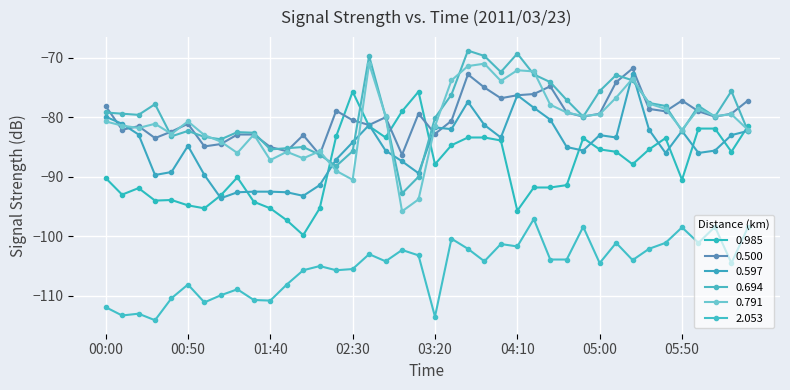

Reading left to right, list all the values displayed in this chart.

0.985: 00:00=-90.2	00:10=-93.0	00:20=-91.9	00:30=-94.0	00:40=-93.9	00:50=-94.8	01:00=-95.3	01:10=-93.1	01:20=-90.1	01:30=-94.2	01:40=-95.3	01:50=-97.3	02:00=-99.8	02:10=-95.3	02:20=-83.2	02:30=-75.7	02:40=-81.5	02:50=-83.4	03:00=-79.0	03:10=-75.7	03:20=-87.9	03:30=-84.7	03:40=-83.4	03:50=-83.4	04:00=-83.9	04:10=-95.7	04:20=-91.8	04:30=-91.8	04:40=-91.4	04:50=-83.5	05:00=-85.4	05:10=-85.8	05:20=-87.9	05:30=-85.4	05:40=-83.5	05:50=-90.5	06:00=-81.9	06:10=-81.9	06:20=-85.8	06:30=-81.5
0.500: 00:00=-78.1	00:10=-82.1	00:20=-81.5	00:30=-83.5	00:40=-82.4	00:50=-81.1	01:00=-84.9	01:10=-84.5	01:20=-82.9	01:30=-82.9	01:40=-85.0	01:50=-85.7	02:00=-83.0	02:10=-86.3	02:20=-78.9	02:30=-80.5	02:40=-81.3	02:50=-80.0	03:00=-86.3	03:10=-79.4	03:20=-82.8	03:30=-80.6	03:40=-72.8	03:50=-75.0	04:00=-76.8	04:10=-76.3	04:20=-76.1	04:30=-74.8	04:40=-79.2	04:50=-79.9	05:00=-79.4	05:10=-74.1	05:20=-71.8	05:30=-78.6	05:40=-79.0	05:50=-77.2	06:00=-79.0	06:10=-79.9	06:20=-79.4	06:30=-77.2
0.597: 00:00=-79.9	00:10=-81.1	00:20=-82.9	00:30=-89.7	00:40=-89.2	00:50=-84.8	01:00=-89.7	01:10=-93.6	01:20=-92.6	01:30=-92.5	01:40=-92.5	01:50=-92.6	02:00=-93.2	02:10=-91.4	02:20=-87.1	02:30=-84.2	02:40=-81.3	02:50=-85.6	03:00=-87.4	03:10=-89.4	03:20=-81.7	03:30=-82.0	03:40=-77.4	03:50=-81.3	04:00=-83.4	04:10=-76.3	04:20=-78.4	04:30=-80.4	04:40=-85.0	04:50=-85.6	05:00=-83.0	05:10=-83.4	05:20=-72.7	05:30=-82.1	05:40=-86.0	05:50=-82.3	06:00=-86.0	06:10=-85.6	06:20=-83.0	06:30=-82.3
0.694: 00:00=-79.2	00:10=-79.4	00:20=-79.6	00:30=-77.8	00:40=-83.2	00:50=-82.3	01:00=-83.3	01:10=-83.7	01:20=-82.5	01:30=-82.6	01:40=-85.4	01:50=-85.2	02:00=-85.0	02:10=-86.3	02:20=-88.2	02:30=-85.7	02:40=-69.7	02:50=-79.9	03:00=-92.8	03:10=-90.0	03:20=-80.1	03:30=-76.2	03:40=-68.8	03:50=-69.7	04:00=-72.4	04:10=-69.3	04:20=-72.8	04:30=-74.1	04:40=-77.1	04:50=-79.9	05:00=-75.6	05:10=-72.9	05:20=-73.8	05:30=-77.6	05:40=-78.1	05:50=-82.3	06:00=-78.1	06:10=-79.9	06:20=-75.6	06:30=-82.3
0.791: 00:00=-80.7	00:10=-81.4	00:20=-81.8	00:30=-81.1	00:40=-82.8	00:50=-80.7	01:00=-83.0	01:10=-84.1	01:20=-86.0	01:30=-82.9	01:40=-87.2	01:50=-85.8	02:00=-86.9	02:10=-85.7	02:20=-89.0	02:30=-90.5	02:40=-71.0	02:50=-79.8	03:00=-95.8	03:10=-93.8	03:20=-81.5	03:30=-73.8	03:40=-71.4	03:50=-71.0	04:00=-73.9	04:10=-72.1	04:20=-72.3	04:30=-77.9	04:40=-79.2	04:50=-79.8	05:00=-79.5	05:10=-76.7	05:20=-73.5	05:30=-77.7	05:40=-78.6	05:50=-82.1	06:00=-78.6	06:10=-79.8	06:20=-79.5	06:30=-82.1
2.053: 00:00=-111.9	00:10=-113.3	00:20=-113.0	00:30=-114.1	00:40=-110.4	00:50=-108.1	01:00=-111.1	01:10=-109.9	01:20=-108.9	01:30=-110.7	01:40=-110.8	01:50=-108.1	02:00=-105.7	02:10=-105.0	02:20=-105.7	02:30=-105.5	02:40=-103.0	02:50=-104.2	03:00=-102.3	03:10=-103.2	03:20=-113.5	03:30=-100.4	03:40=-102.1	03:50=-104.2	04:00=-101.3	04:10=-101.7	04:20=-97.1	04:30=-103.9	04:40=-103.9	04:50=-98.4	05:00=-104.5	05:10=-101.1	05:20=-104.0	05:30=-102.1	05:40=-101.1	05:50=-98.5	06:00=-101.1	06:10=-98.4	06:20=-104.5	06:30=-98.5